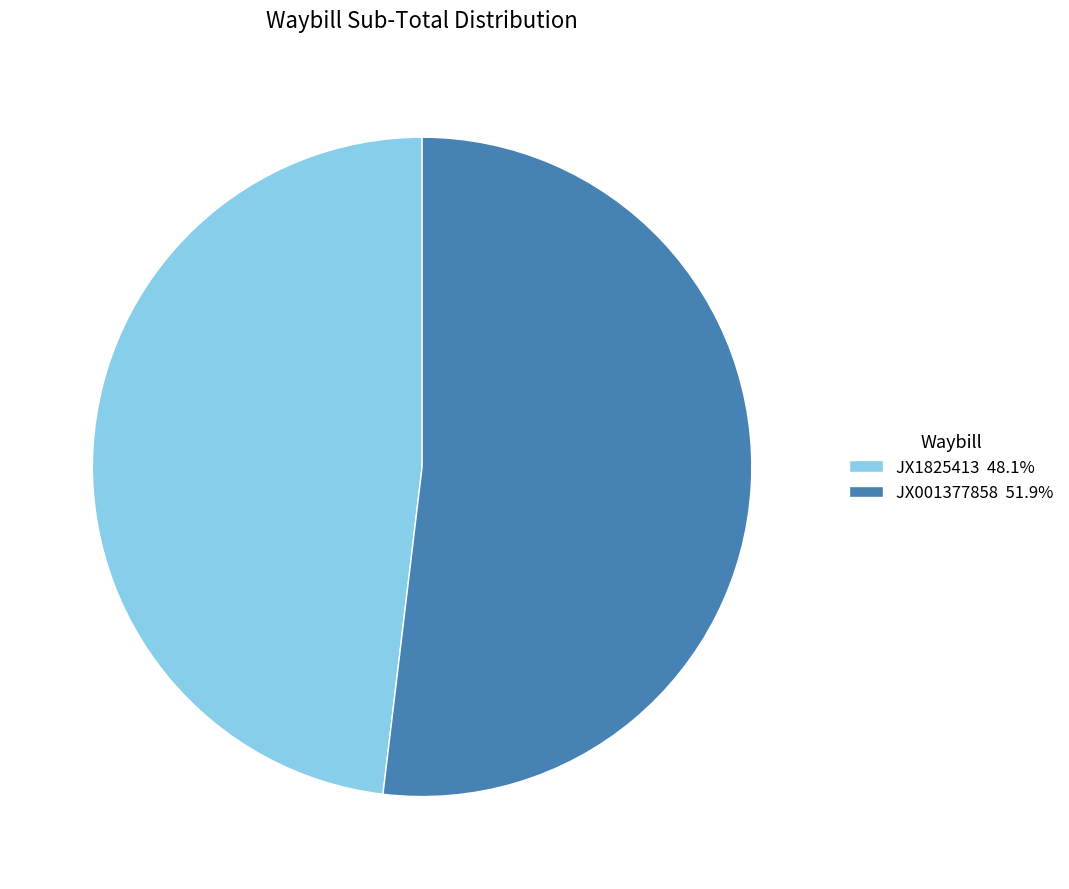

True or false: JX1825413 accounts for 60% of the total.

False